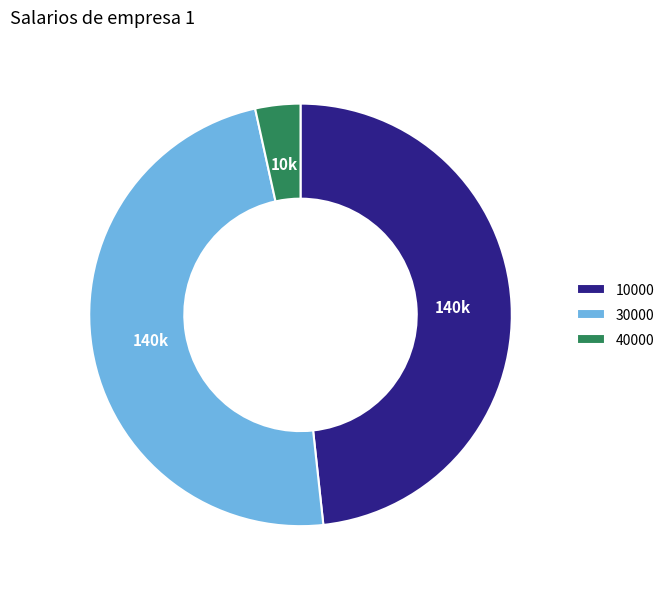

The 40000 slice represents 3% of the pie. True or false?

True